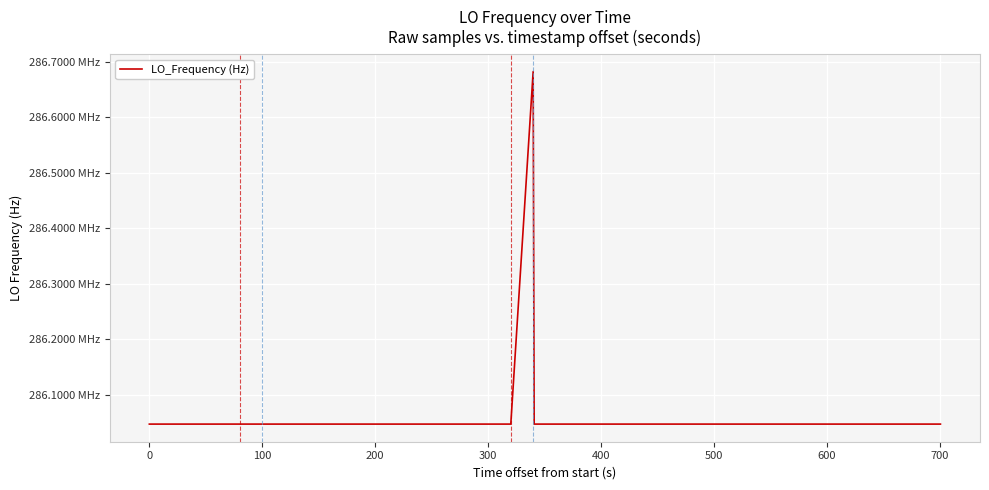

True or false: the data has more than 2 interior local peaks.

True